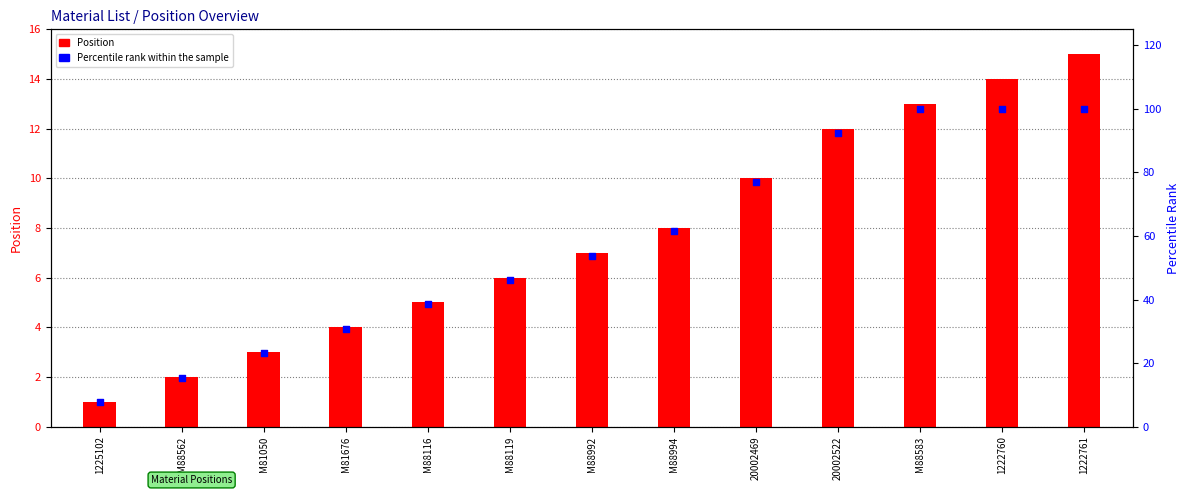

What are all the series names shown in the legend?

Position, Percentile rank within the sample